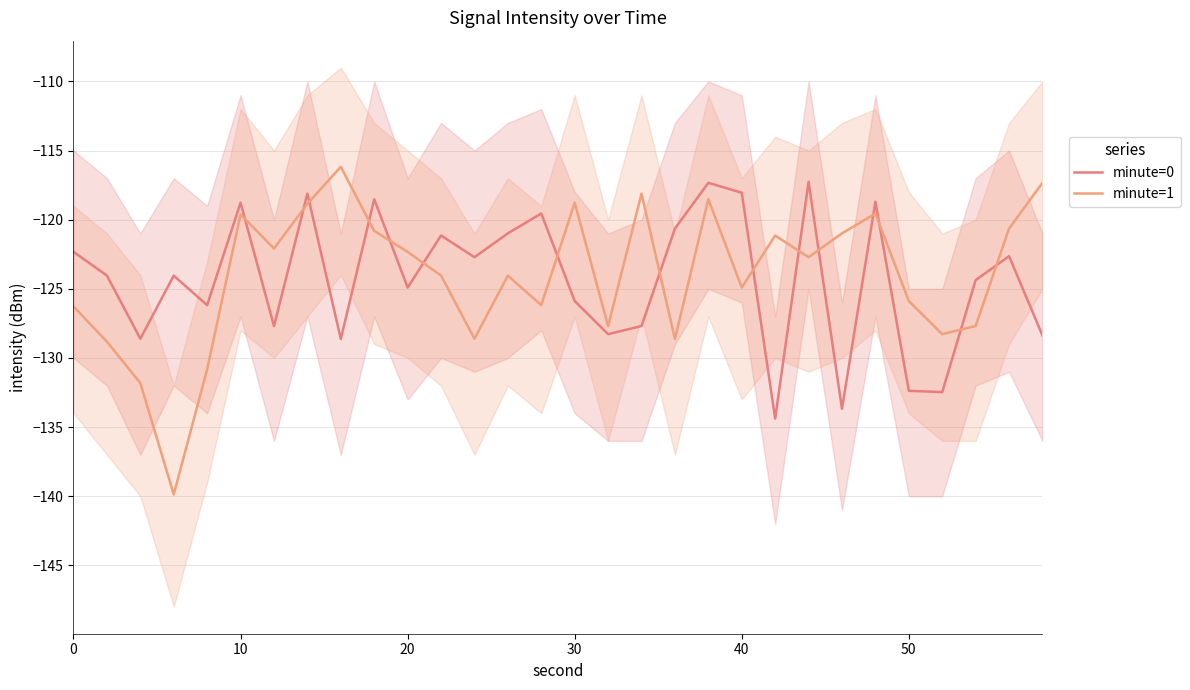

Which series has the largest total across all categories?

minute=1